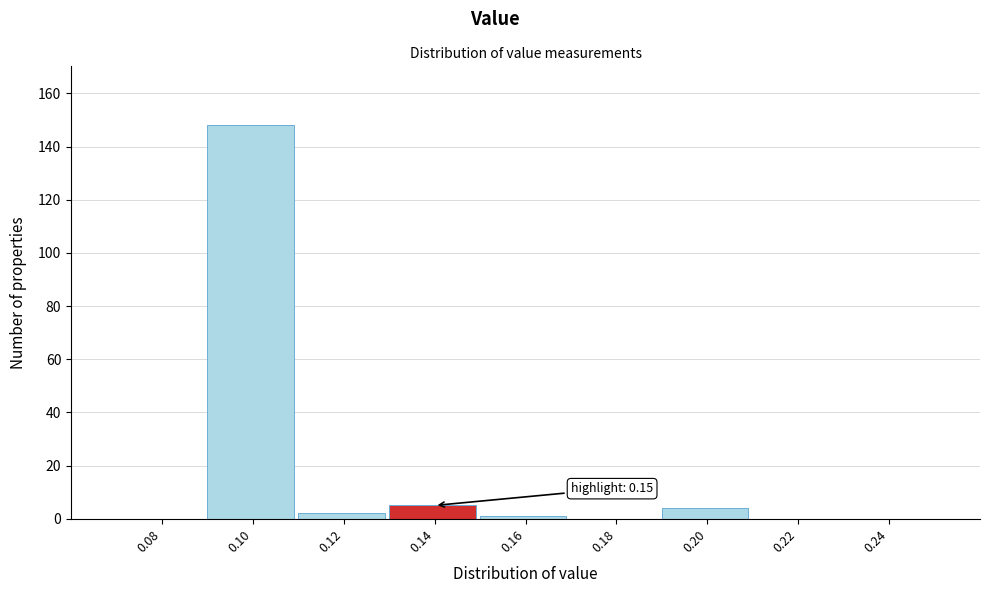

Reading left to right, extract all data points from this chart.

0.08=0	0.10=148	0.12=2	0.14=5	0.16=1	0.18=0	0.20=4	0.22=0	0.24=0